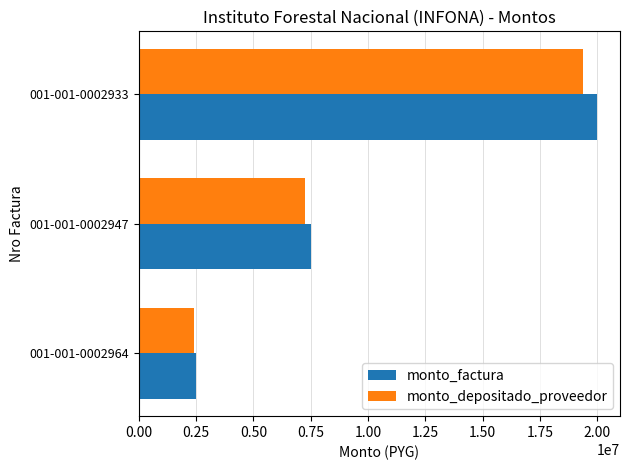

The value of monto_factura at 001-001-0002964 is 2500000. True or false?

True